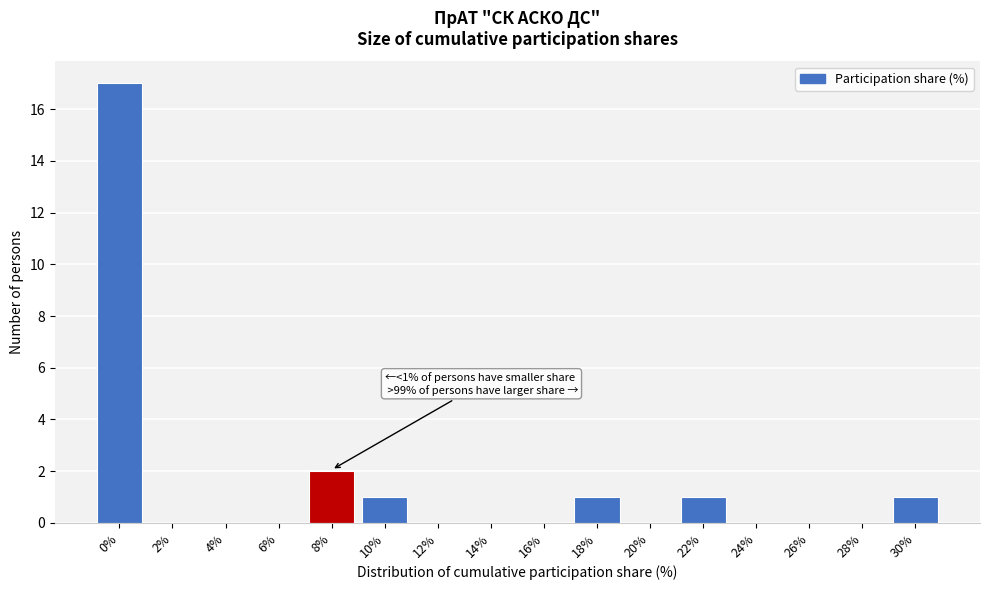

Reading right to left, transcribe all the data shown in this chart.

30%=1	28%=0	26%=0	24%=0	22%=1	20%=0	18%=1	16%=0	14%=0	12%=0	10%=1	8%=2	6%=0	4%=0	2%=0	0%=17